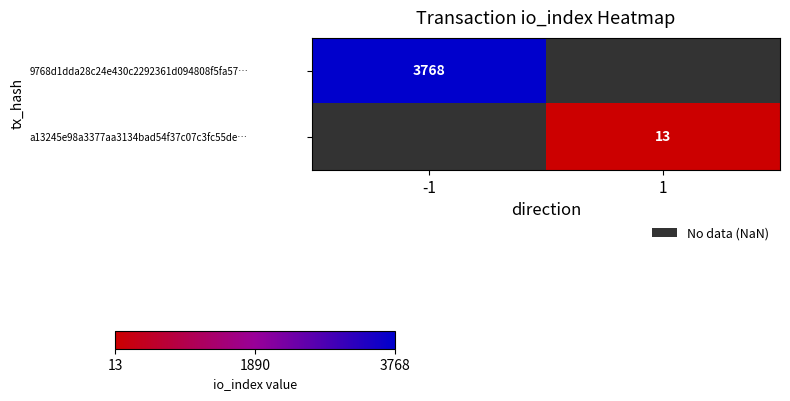

The value of a13245e98a3377aa3134bad54f37c07c3fc55de… at 1 is 23. True or false?

False